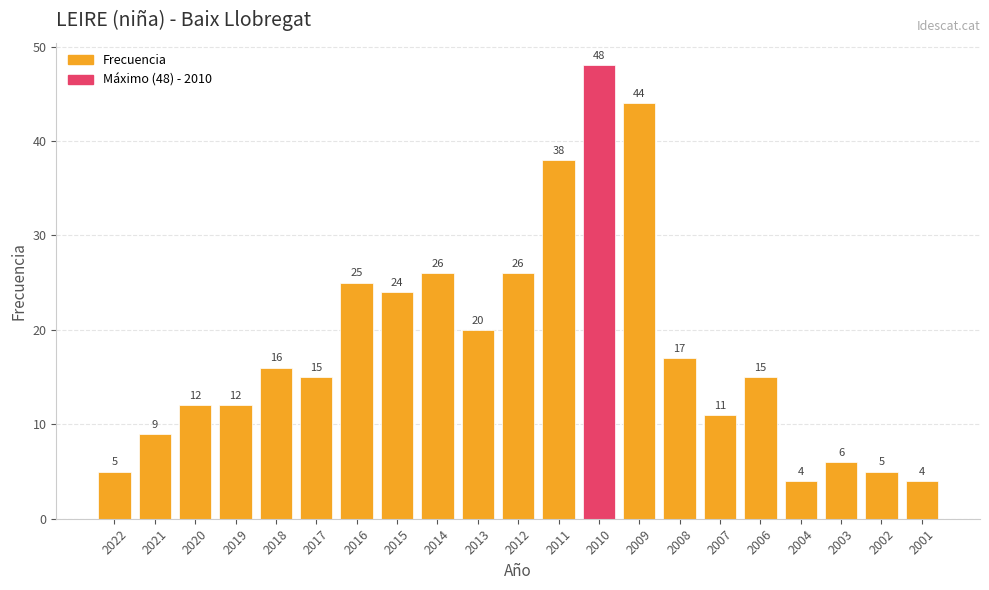

At which label does the data first exceed 15?

2018